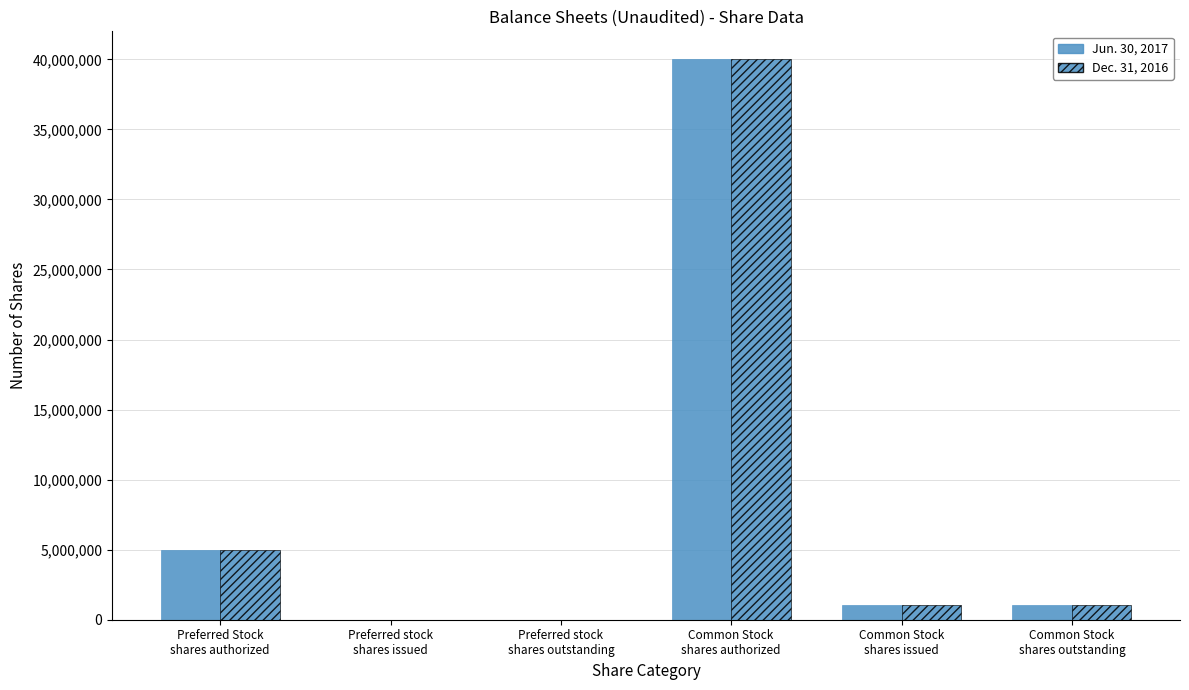

How many groups of bars are there?

6